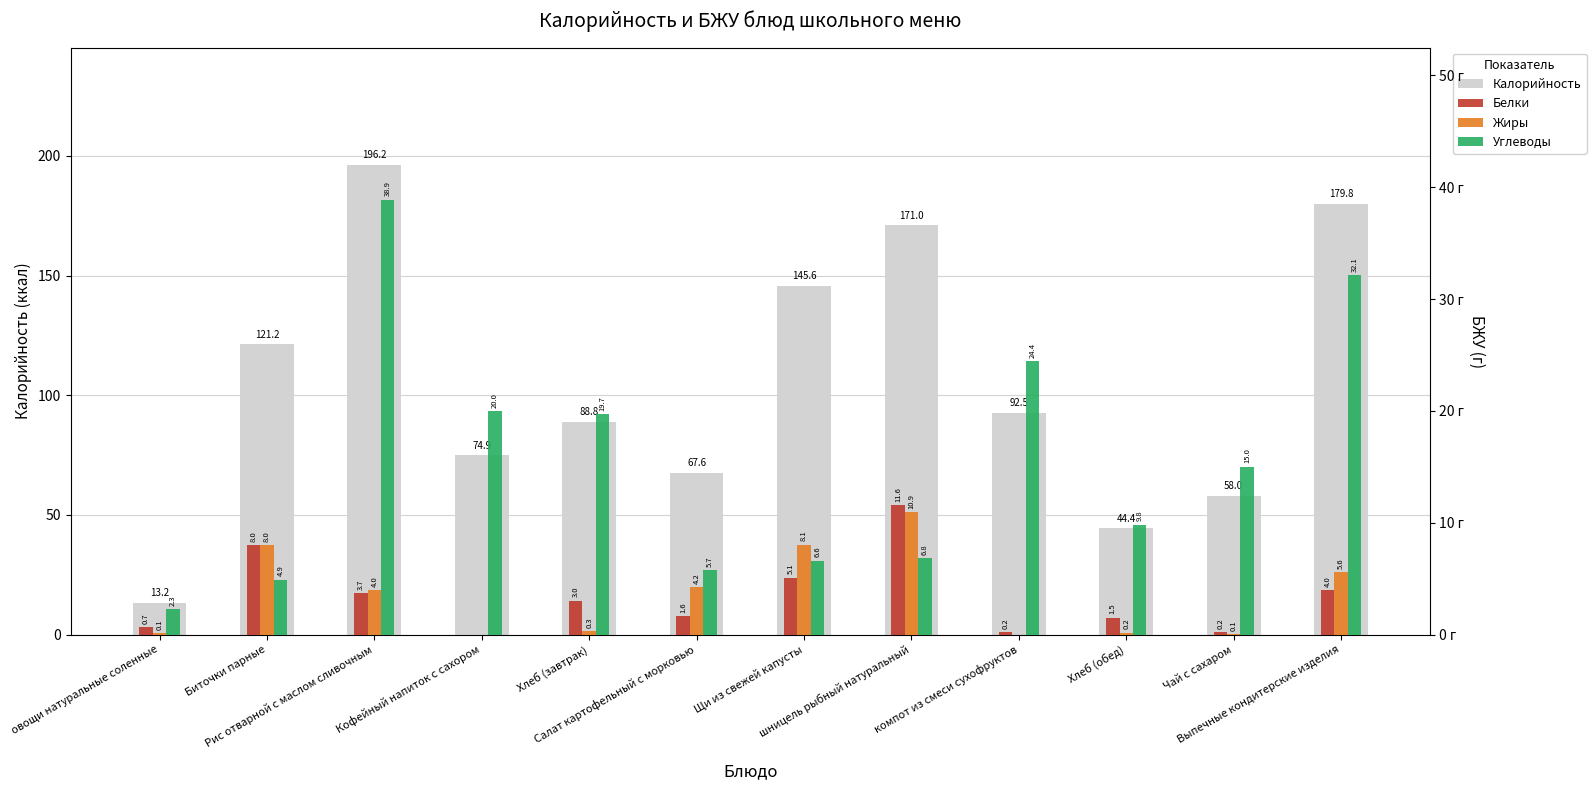

What is the value of the Белки bar at the 6th from the left?

1.6